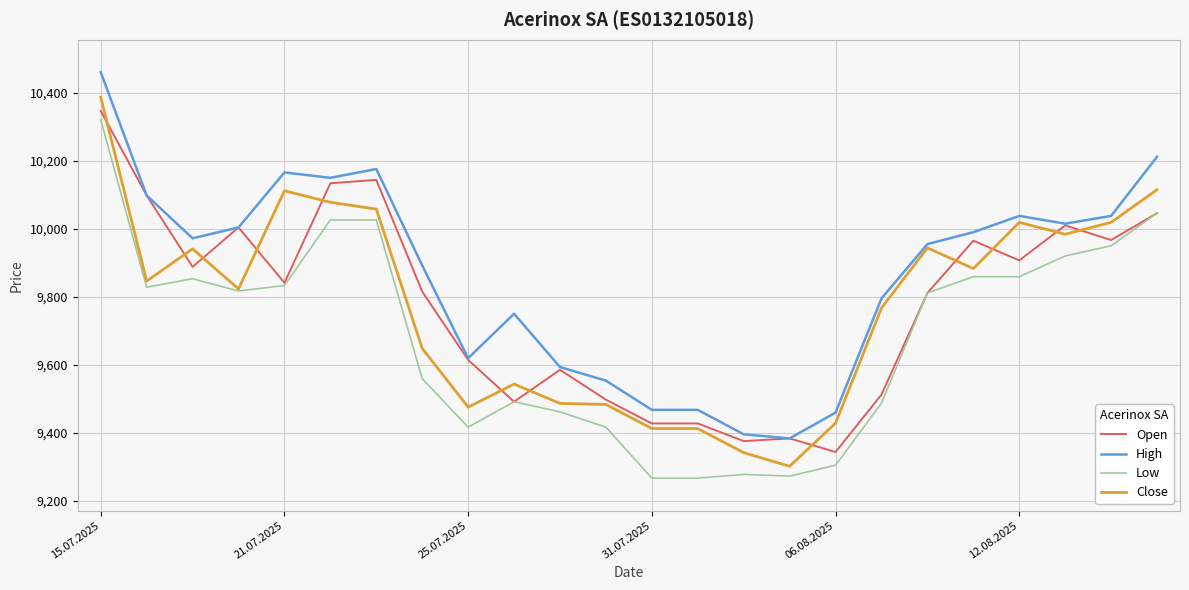

List the series in order of their peak value, lowest first.

Low, Open, Close, High